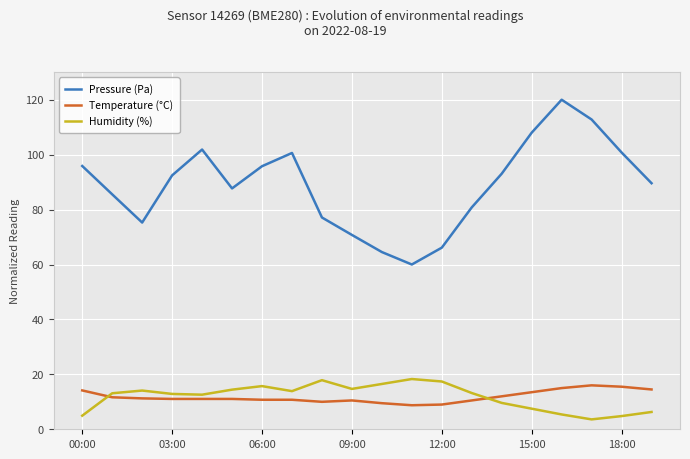

What is the average value of the Temperature (°C) series?

11.8